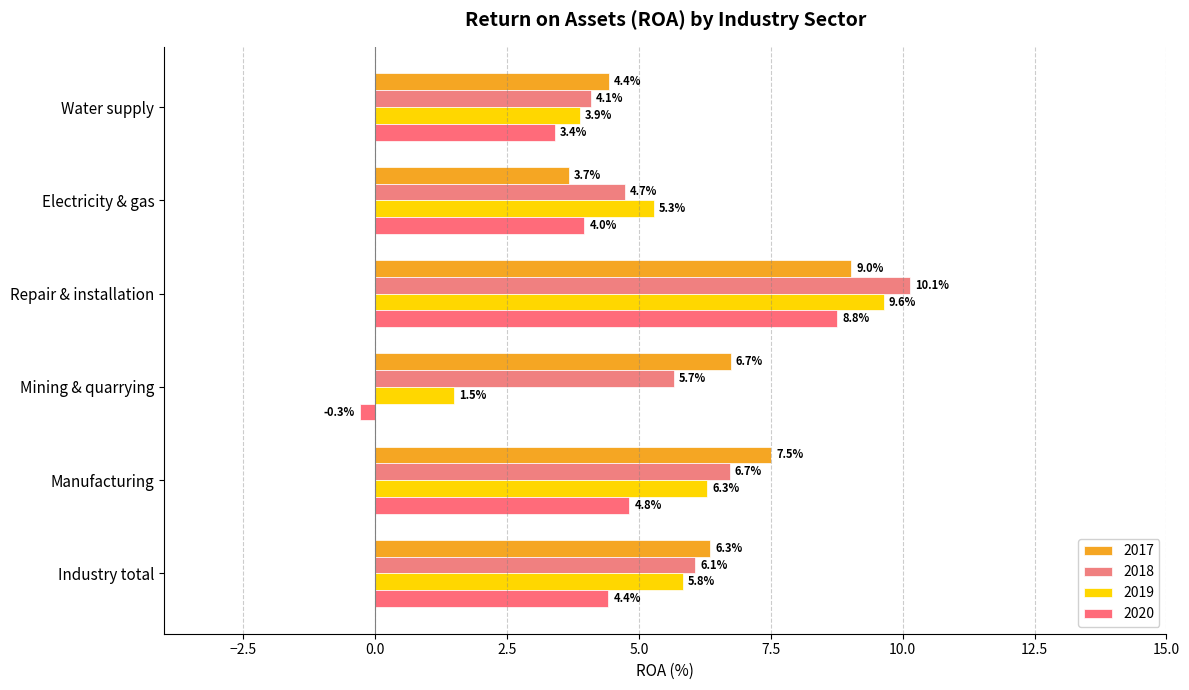

The value of 2020 at Water supply is 5.1. True or false?

False